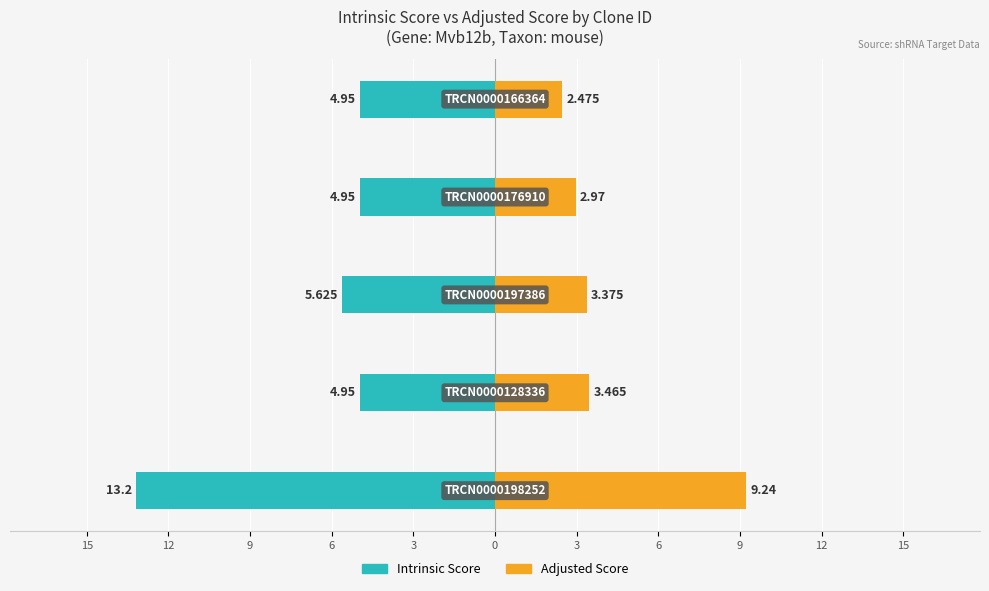

How many bars are there in each group?

2